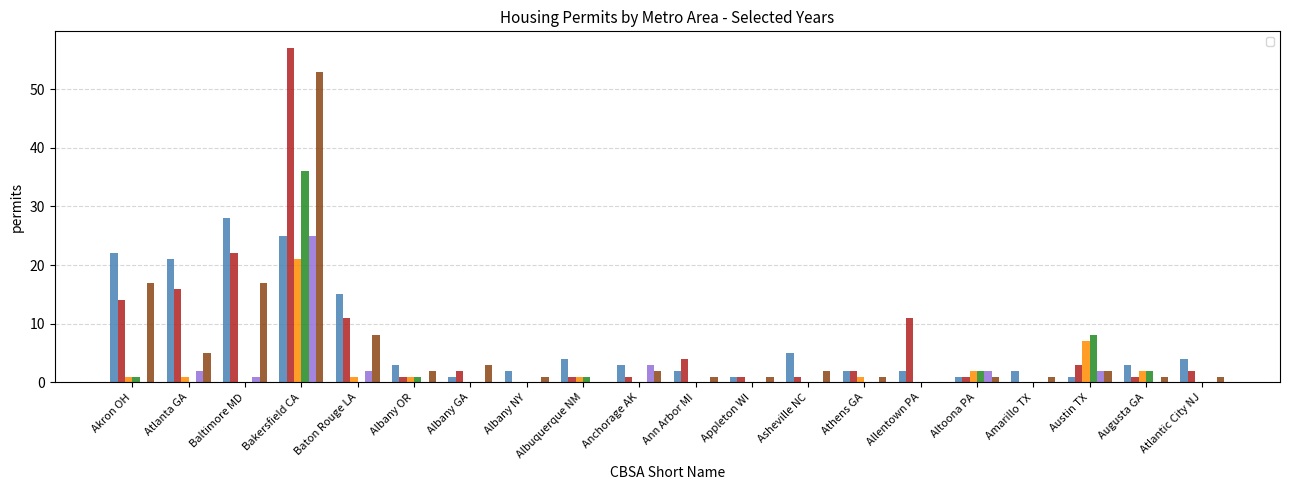

What is the label of the 6th bar from the left?

Albany OR